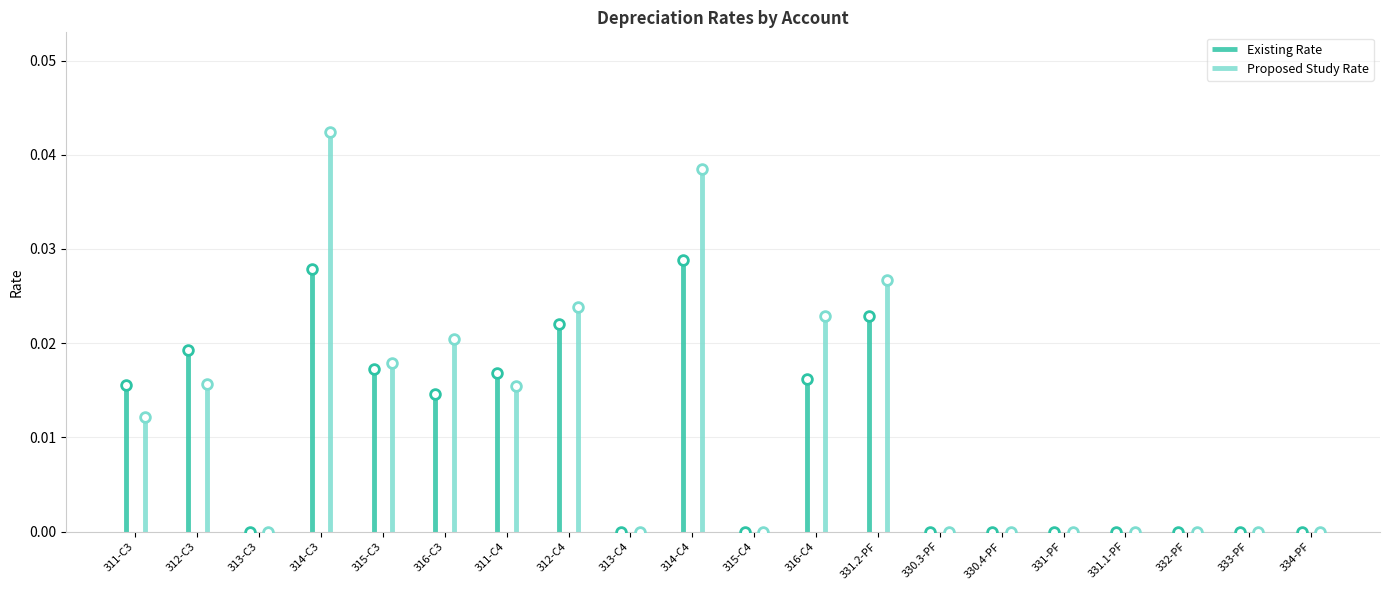

List the series in order of their overall mean, highest first.

Proposed Study Rate, Existing Rate